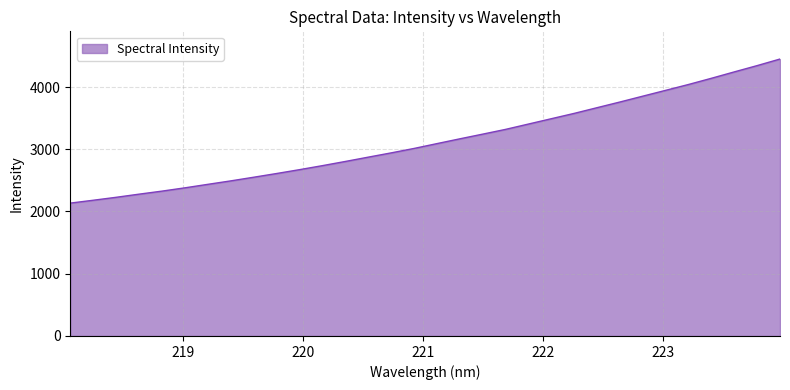

What is the maximum value shown in the chart?

4449.4